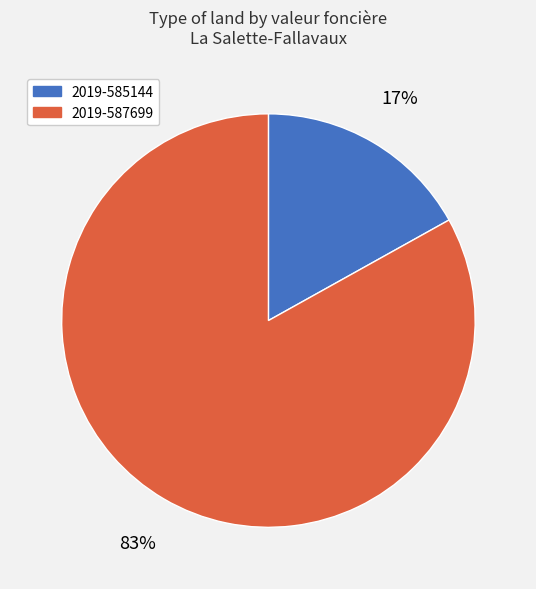

Do 2019-585144 and 2019-587699 together represent more than half of the pie?

Yes